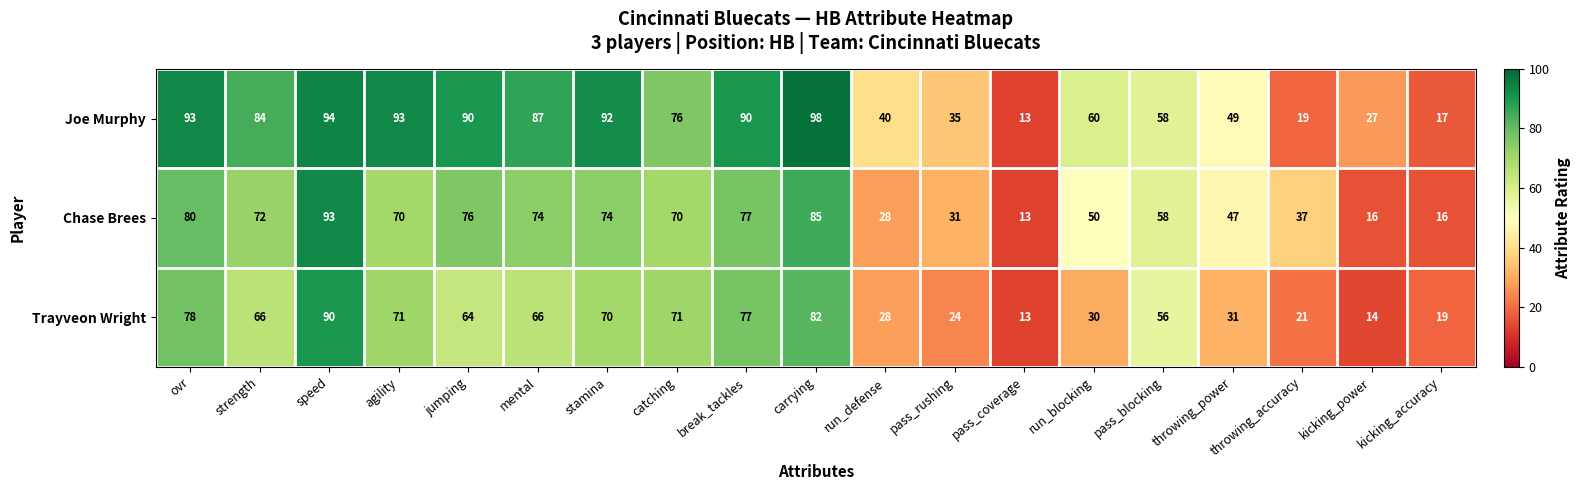

At which label does Chase Brees first exceed 70?

ovr